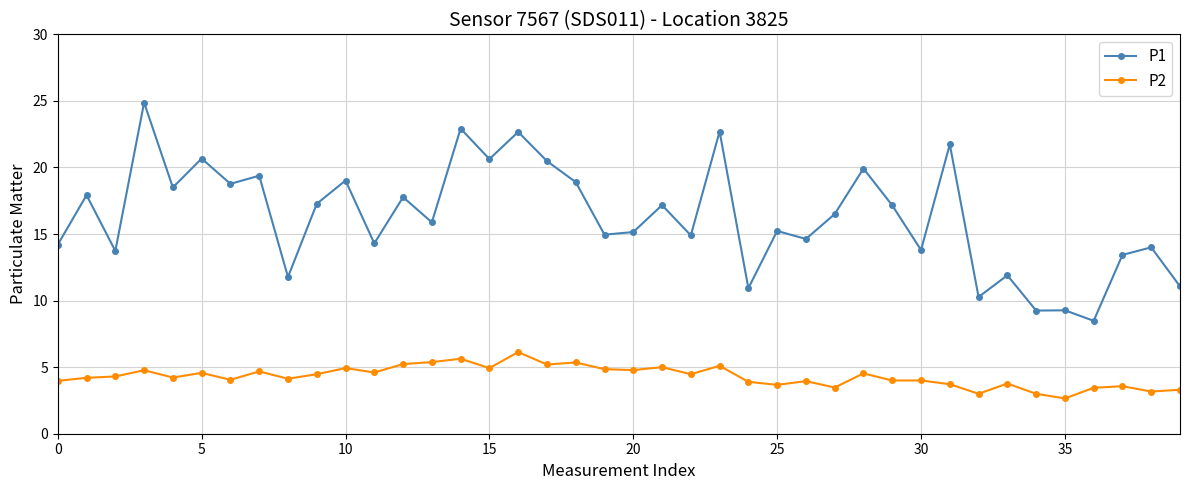

True or false: P1 and P2 cross at least once.

False